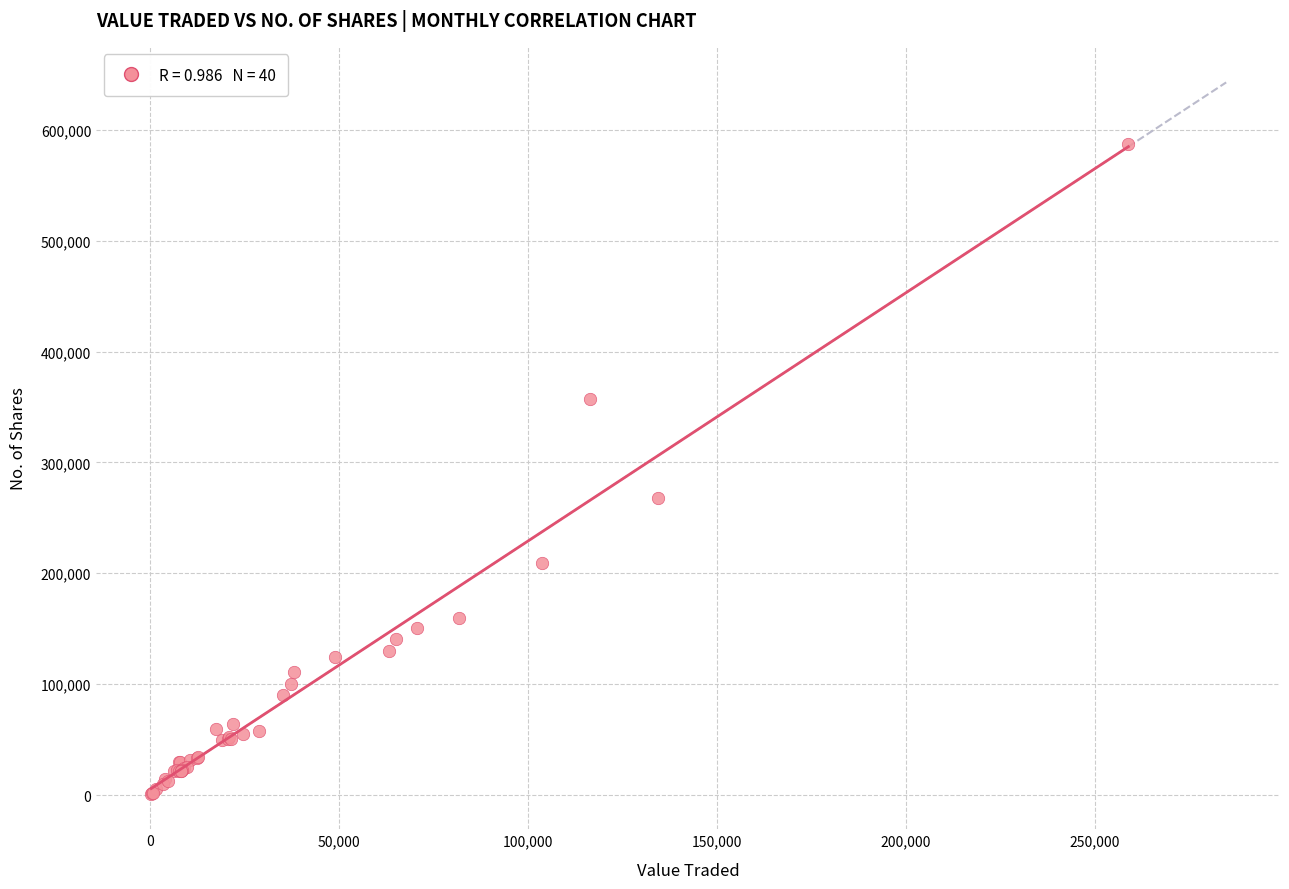

What Y value in the scatter plot is closest to 294040?

267495